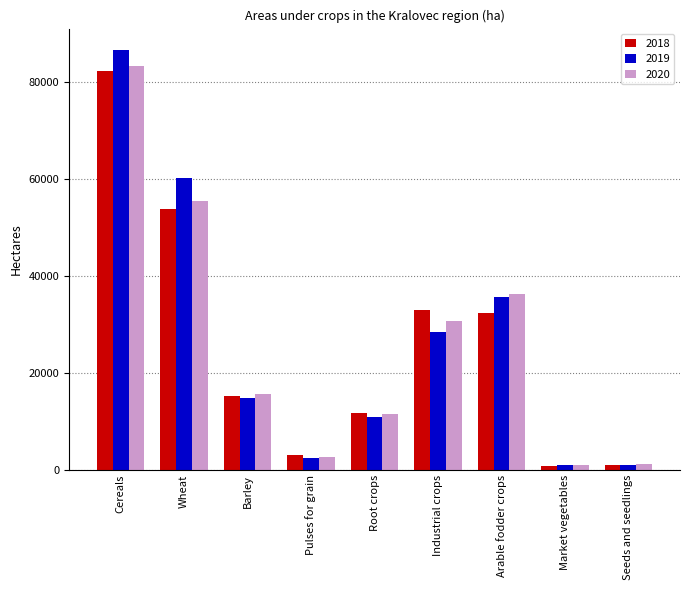

What is the difference between the highest and lowest values at Pulses for grain?

581.5